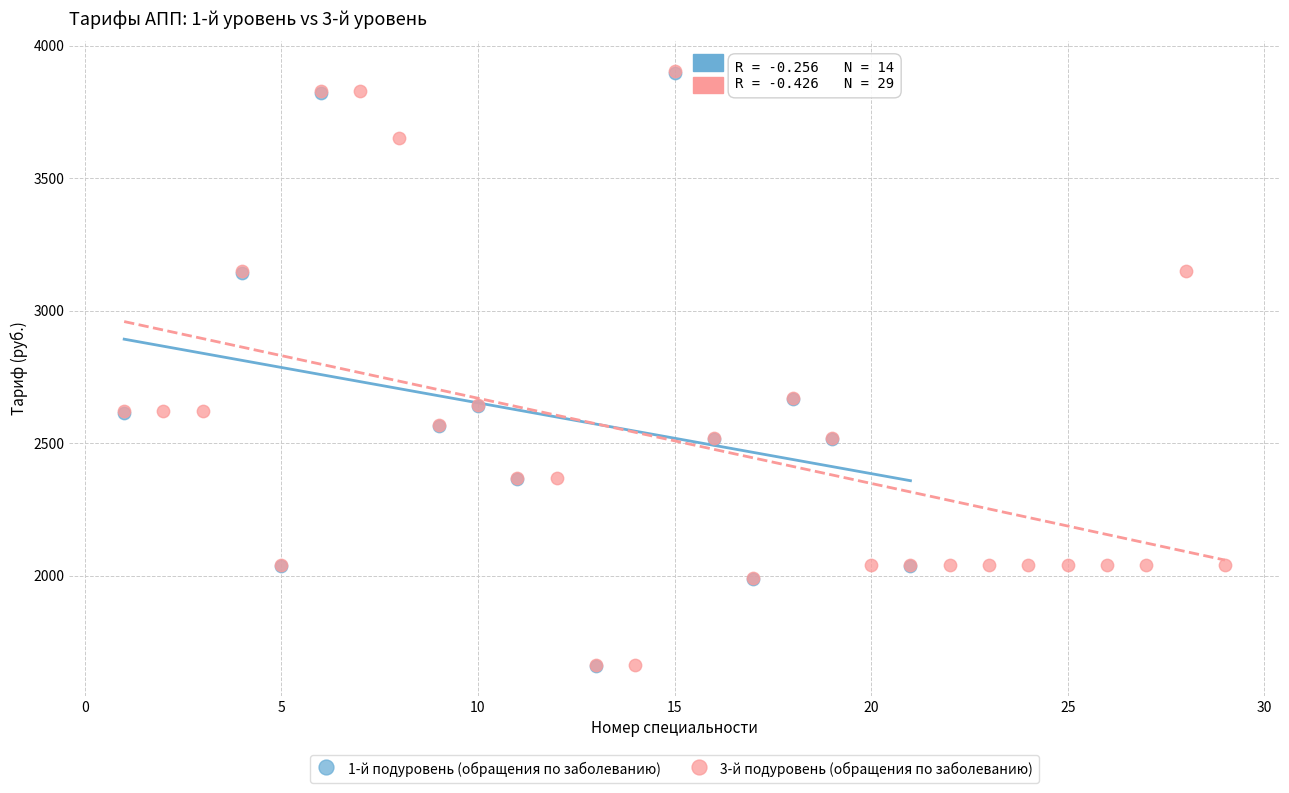

What are all the series names shown in the legend?

1-й подуровень (обращения по заболеванию), 3-й подуровень (обращения по заболеванию)